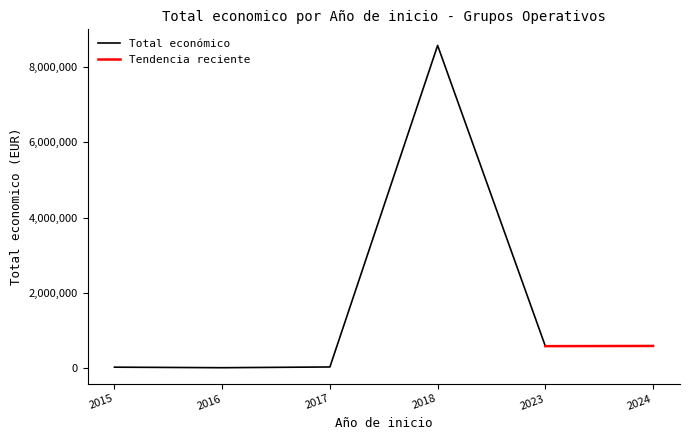

What is the highest value of the Total económico series?

8582067